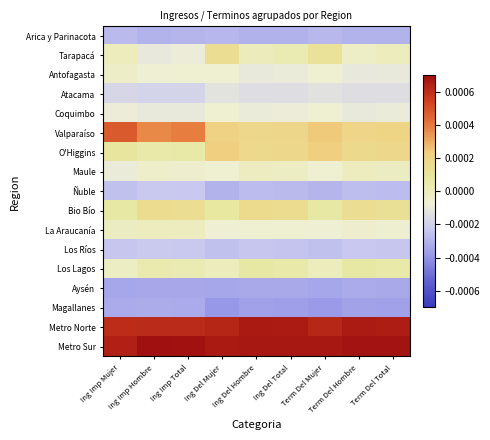

Reading left to right, what are all the values shown in this chart?

Arica y Parinacota: Ing Imp Mujer=-0.0	Ing Imp Hombre=-0.0	Ing Imp Total=-0.0	Ing Del Mujer=-0.0	Ing Del Hombre=-0.0	Ing Del Total=-0.0	Term Del Mujer=-0.0	Term Del Hombre=-0.0	Term Del Total=-0.0
Tarapacá: Ing Imp Mujer=-0.0	Ing Imp Hombre=-0.0	Ing Imp Total=-0.0	Ing Del Mujer=0.0	Ing Del Hombre=0.0	Ing Del Total=0.0	Term Del Mujer=0.0	Term Del Hombre=-0.0	Term Del Total=-0.0
Antofagasta: Ing Imp Mujer=-0.0	Ing Imp Hombre=-0.0	Ing Imp Total=-0.0	Ing Del Mujer=-0.0	Ing Del Hombre=-0.0	Ing Del Total=-0.0	Term Del Mujer=-0.0	Term Del Hombre=-0.0	Term Del Total=-0.0
Atacama: Ing Imp Mujer=-0.0	Ing Imp Hombre=-0.0	Ing Imp Total=-0.0	Ing Del Mujer=-0.0	Ing Del Hombre=-0.0	Ing Del Total=-0.0	Term Del Mujer=-0.0	Term Del Hombre=-0.0	Term Del Total=-0.0
Coquimbo: Ing Imp Mujer=-0.0	Ing Imp Hombre=-0.0	Ing Imp Total=-0.0	Ing Del Mujer=-0.0	Ing Del Hombre=-0.0	Ing Del Total=-0.0	Term Del Mujer=-0.0	Term Del Hombre=-0.0	Term Del Total=-0.0
Valparaíso: Ing Imp Mujer=0.0	Ing Imp Hombre=0.0	Ing Imp Total=0.0	Ing Del Mujer=0.0	Ing Del Hombre=0.0	Ing Del Total=0.0	Term Del Mujer=0.0	Term Del Hombre=0.0	Term Del Total=0.0
O'Higgins: Ing Imp Mujer=0.0	Ing Imp Hombre=0.0	Ing Imp Total=0.0	Ing Del Mujer=0.0	Ing Del Hombre=0.0	Ing Del Total=0.0	Term Del Mujer=0.0	Term Del Hombre=0.0	Term Del Total=0.0
Maule: Ing Imp Mujer=-0.0	Ing Imp Hombre=-0.0	Ing Imp Total=-0.0	Ing Del Mujer=-0.0	Ing Del Hombre=-0.0	Ing Del Total=-0.0	Term Del Mujer=-0.0	Term Del Hombre=-0.0	Term Del Total=-0.0
Ñuble: Ing Imp Mujer=-0.0	Ing Imp Hombre=-0.0	Ing Imp Total=-0.0	Ing Del Mujer=-0.0	Ing Del Hombre=-0.0	Ing Del Total=-0.0	Term Del Mujer=-0.0	Term Del Hombre=-0.0	Term Del Total=-0.0
Bio Bío: Ing Imp Mujer=0.0	Ing Imp Hombre=0.0	Ing Imp Total=0.0	Ing Del Mujer=0.0	Ing Del Hombre=0.0	Ing Del Total=0.0	Term Del Mujer=0.0	Term Del Hombre=0.0	Term Del Total=0.0
La Araucanía: Ing Imp Mujer=-0.0	Ing Imp Hombre=-0.0	Ing Imp Total=-0.0	Ing Del Mujer=-0.0	Ing Del Hombre=-0.0	Ing Del Total=-0.0	Term Del Mujer=-0.0	Term Del Hombre=-0.0	Term Del Total=-0.0
Los Ríos: Ing Imp Mujer=-0.0	Ing Imp Hombre=-0.0	Ing Imp Total=-0.0	Ing Del Mujer=-0.0	Ing Del Hombre=-0.0	Ing Del Total=-0.0	Term Del Mujer=-0.0	Term Del Hombre=-0.0	Term Del Total=-0.0
Los Lagos: Ing Imp Mujer=-0.0	Ing Imp Hombre=0.0	Ing Imp Total=0.0	Ing Del Mujer=-0.0	Ing Del Hombre=0.0	Ing Del Total=0.0	Term Del Mujer=-0.0	Term Del Hombre=0.0	Term Del Total=0.0
Aysén: Ing Imp Mujer=-0.0	Ing Imp Hombre=-0.0	Ing Imp Total=-0.0	Ing Del Mujer=-0.0	Ing Del Hombre=-0.0	Ing Del Total=-0.0	Term Del Mujer=-0.0	Term Del Hombre=-0.0	Term Del Total=-0.0
Magallanes: Ing Imp Mujer=-0.0	Ing Imp Hombre=-0.0	Ing Imp Total=-0.0	Ing Del Mujer=-0.0	Ing Del Hombre=-0.0	Ing Del Total=-0.0	Term Del Mujer=-0.0	Term Del Hombre=-0.0	Term Del Total=-0.0
Metro Norte: Ing Imp Mujer=0.0	Ing Imp Hombre=0.0	Ing Imp Total=0.0	Ing Del Mujer=0.0	Ing Del Hombre=0.0	Ing Del Total=0.0	Term Del Mujer=0.0	Term Del Hombre=0.0	Term Del Total=0.0
Metro Sur: Ing Imp Mujer=0.0	Ing Imp Hombre=0.0	Ing Imp Total=0.0	Ing Del Mujer=0.0	Ing Del Hombre=0.0	Ing Del Total=0.0	Term Del Mujer=0.0	Term Del Hombre=0.0	Term Del Total=0.0